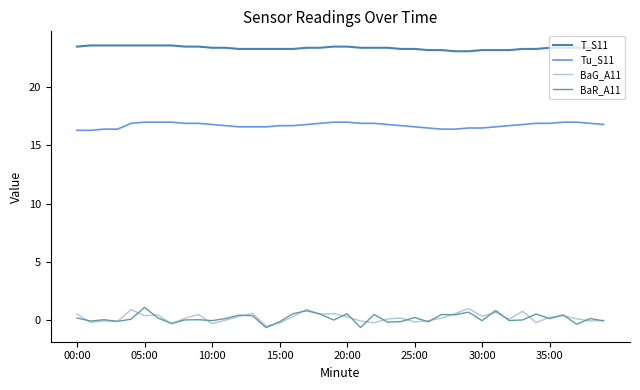

Which series has the largest range (max minus min)?

BaR_A11